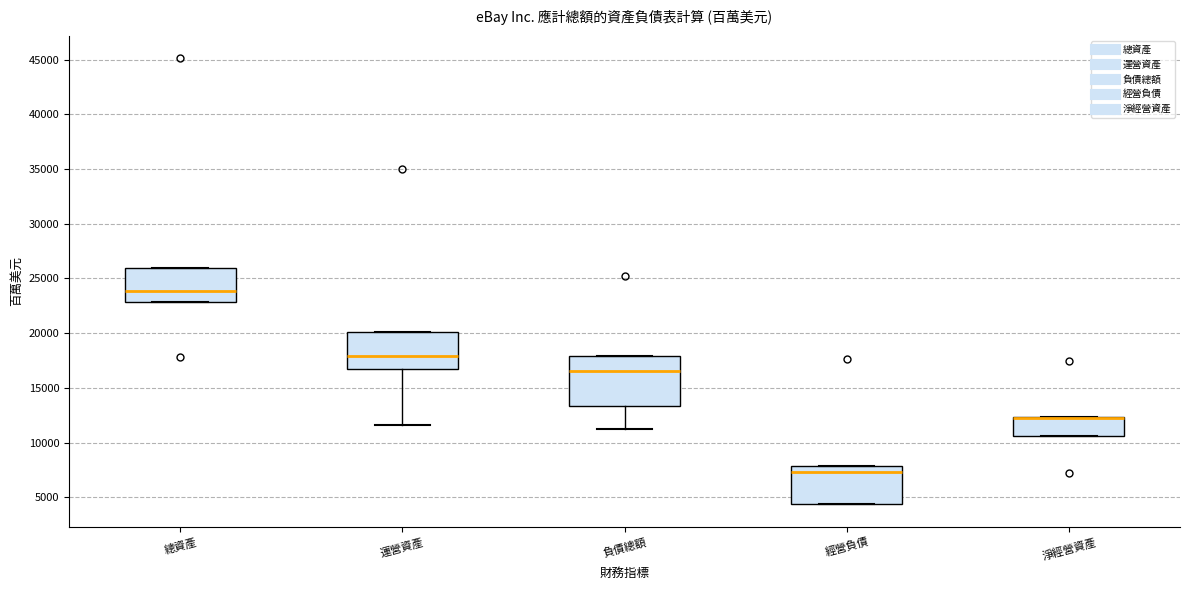

Reading left to right, transcribe this box plot: for each box, give where its median line is, the range the box spans, and where its two whiskers end, as read against the y-axis. The values are not printed on the chart, so give them approximately, as read against the axis.

總資產: median 24000, box 23000 to 26000, whiskers 23000 to 26000
運營資產: median 18000, box 16500 to 20000, whiskers 11500 to 20000
負債總額: median 16500, box 13500 to 18000, whiskers 11000 to 18000
經營負債: median 7500, box 4500 to 8000, whiskers 4500 to 8000
淨經營資產: median 12000 (drawn on the box's upper edge), box 10500 to 12500, whiskers 10500 to 12500